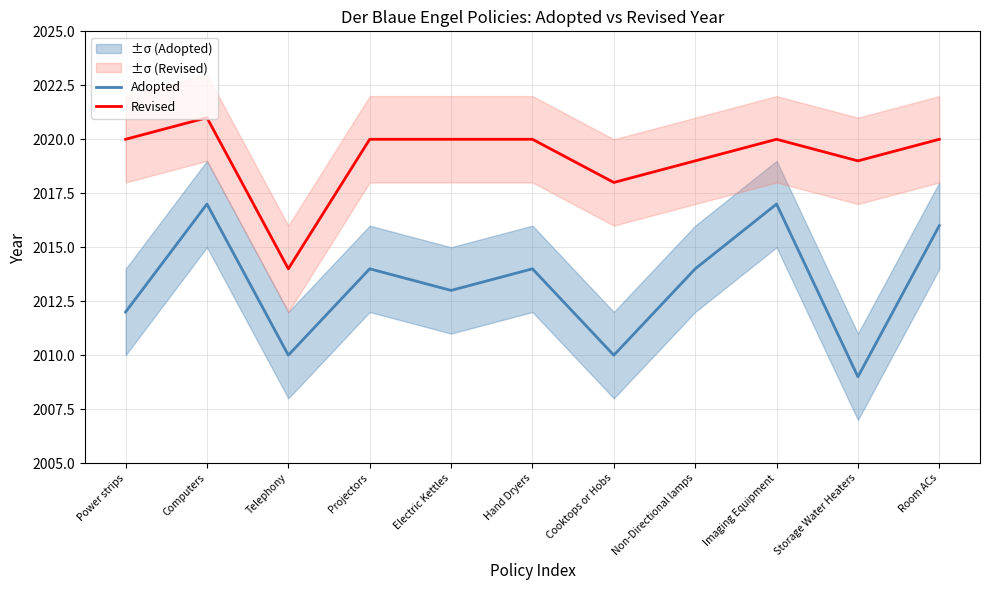

How many data points in Revised are above 2020?

1